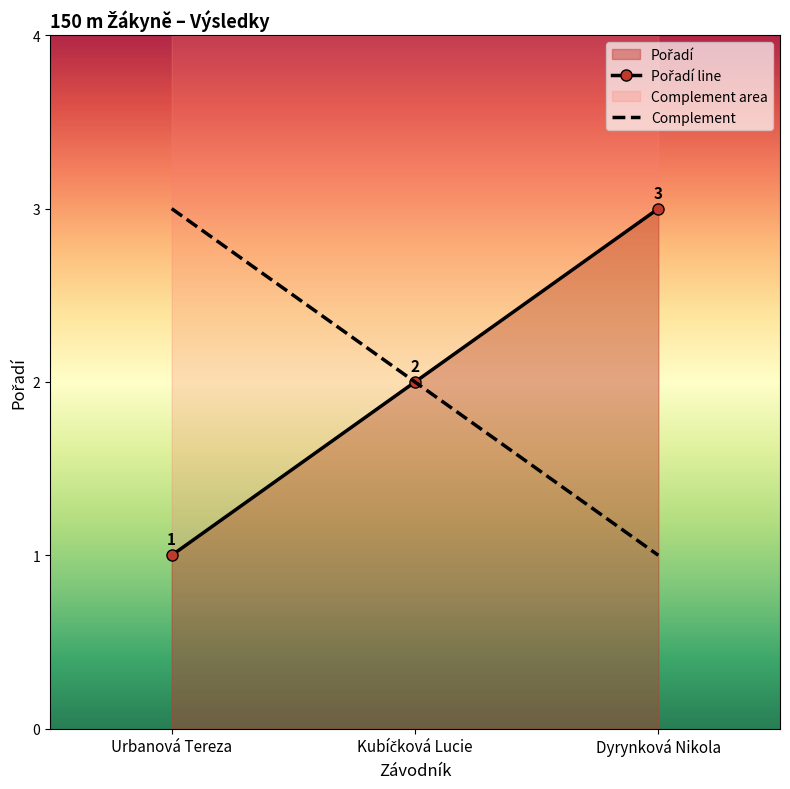

How many values exceed 2?

1